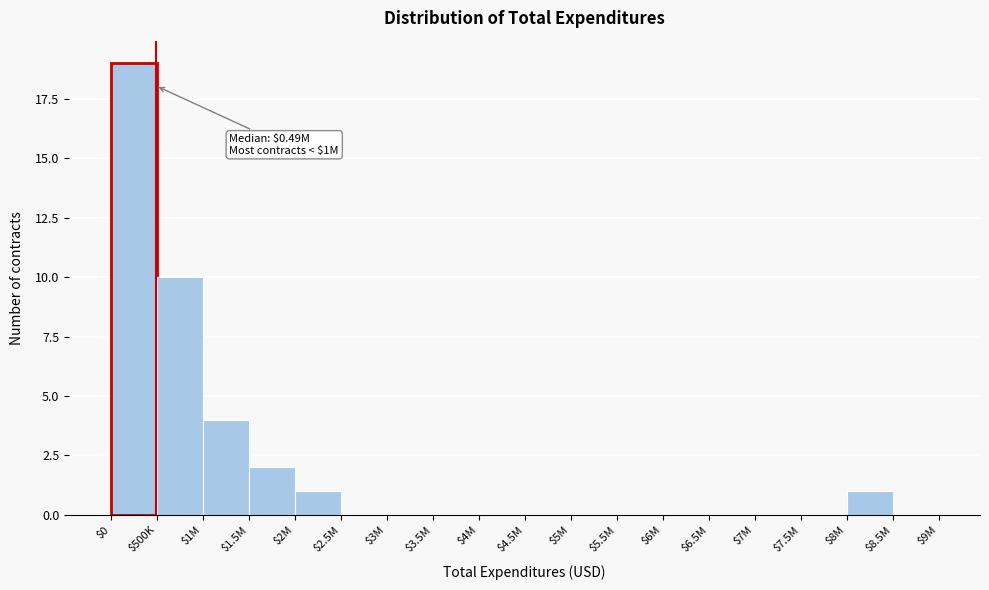

What is the sum of all values?

37